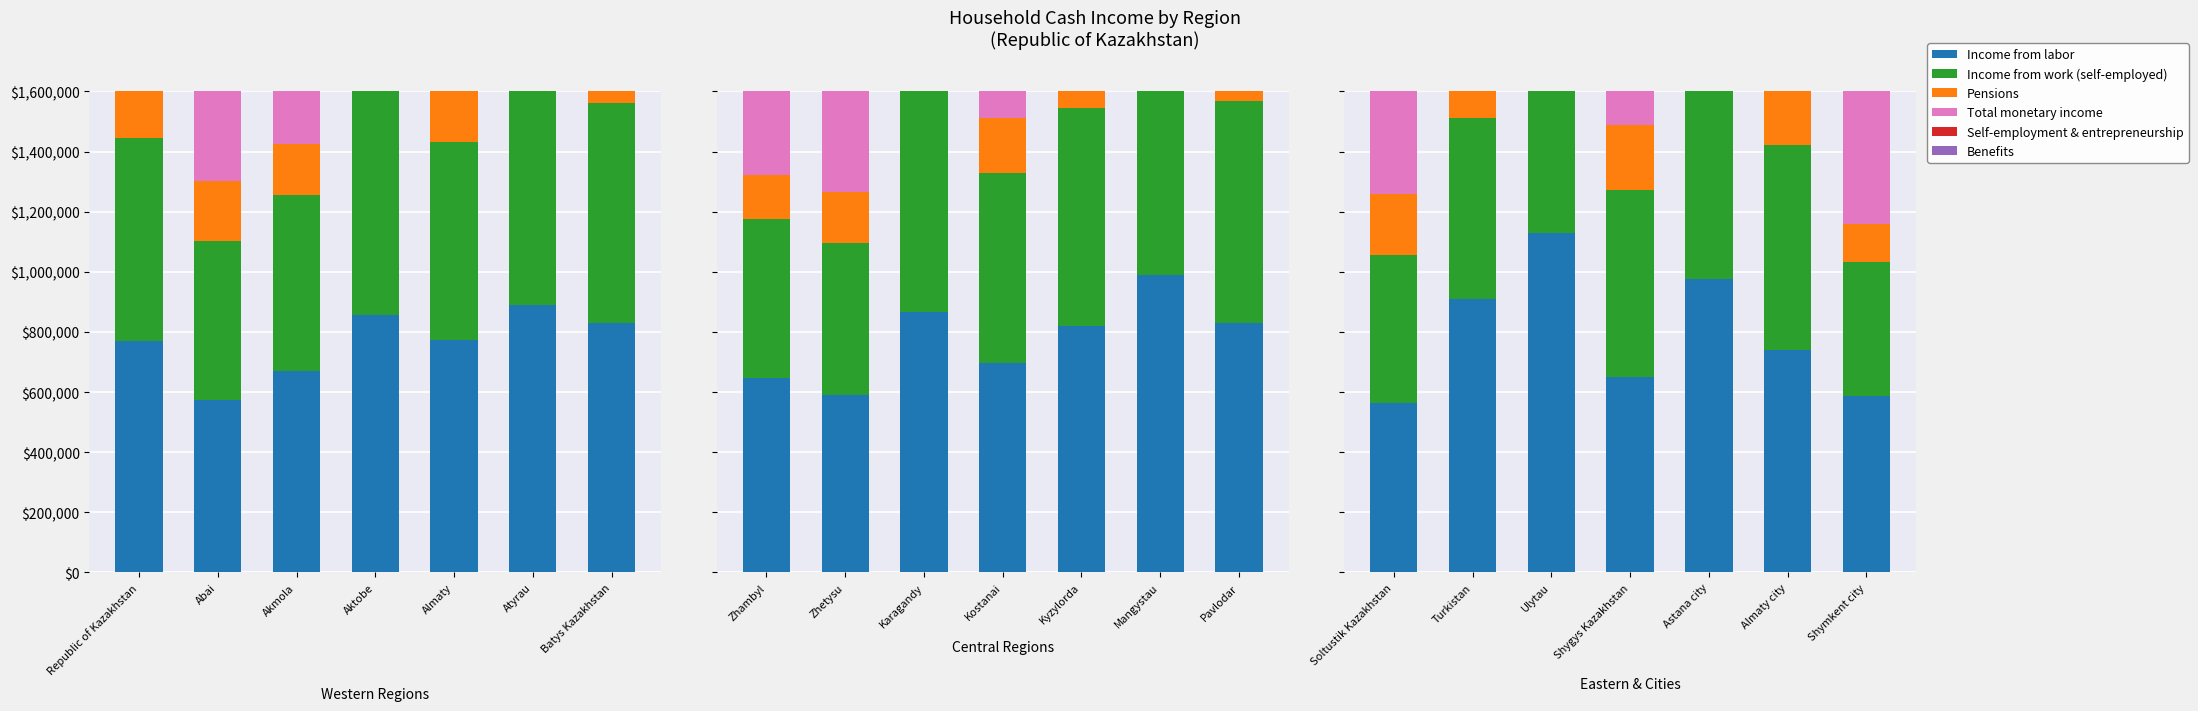

What is the difference between the maximum and minimum values in the Total monetary income series?

238014